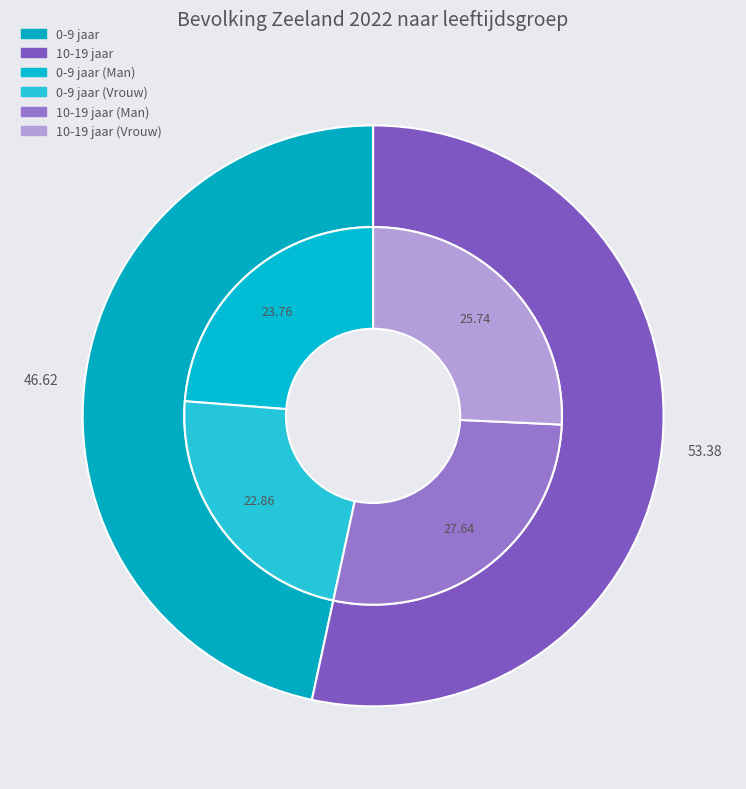

Is it true that 0-9 jaar (Vrouw) is 1% of the pie?

False